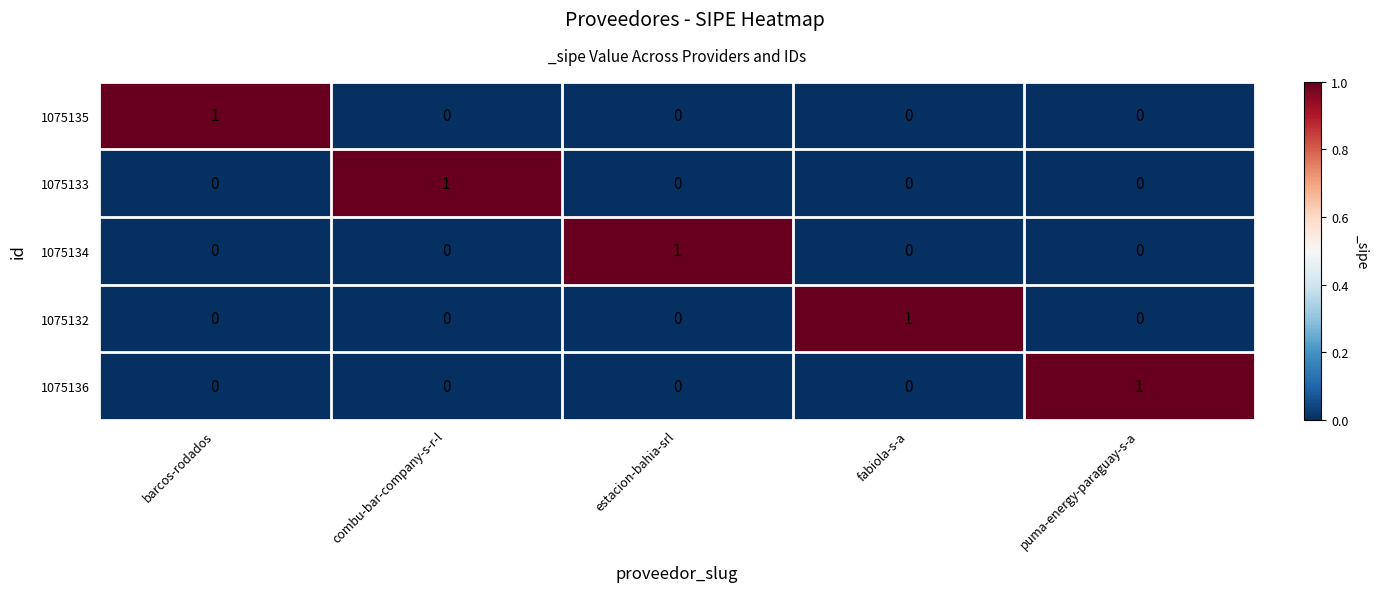

Is it true that 1075134 equals 1 at fabiola-s-a?

False